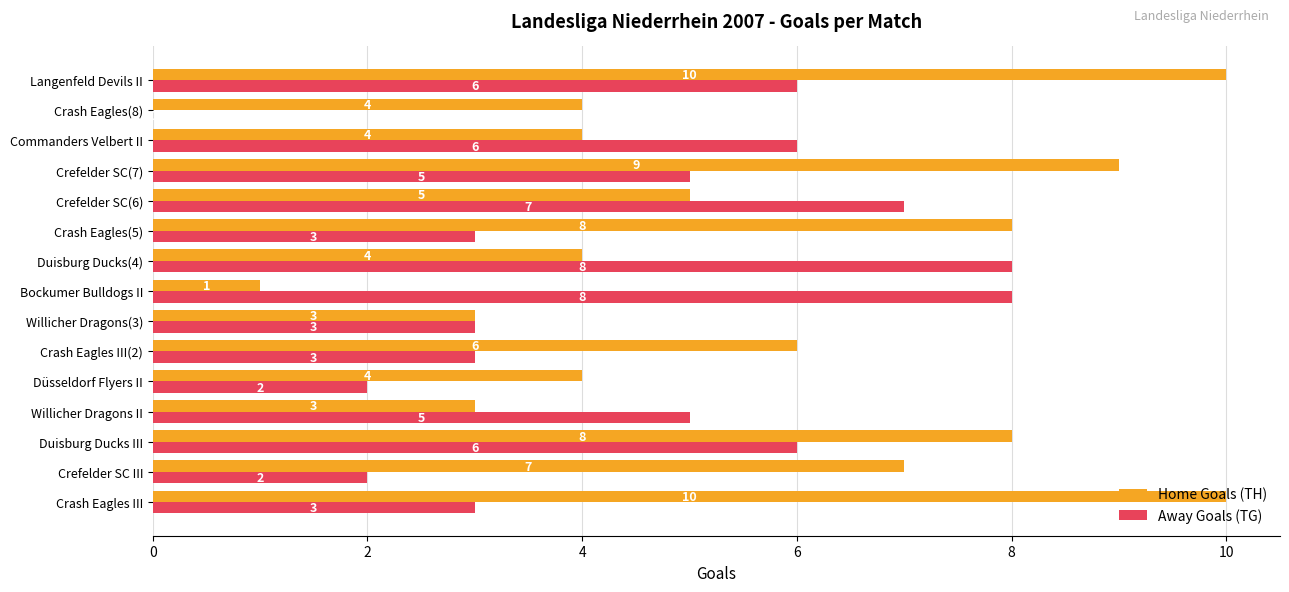

What is the sum of the Away Goals (TG) values at Duisburg Ducks(4) and Willicher Dragons(3)?

11